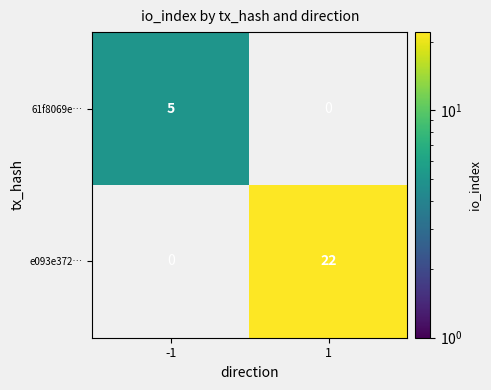

List the series in order of their overall mean, highest first.

e093e372…, 61f8069e…